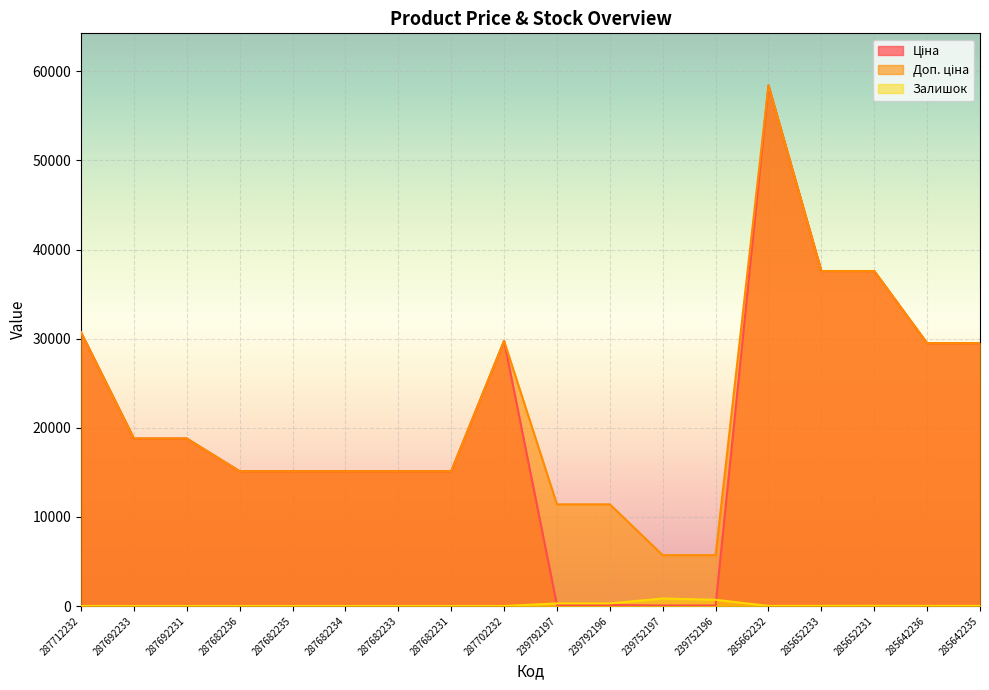

After their last crossing, which series has the higher values: Залишок or Ціна?

Ціна